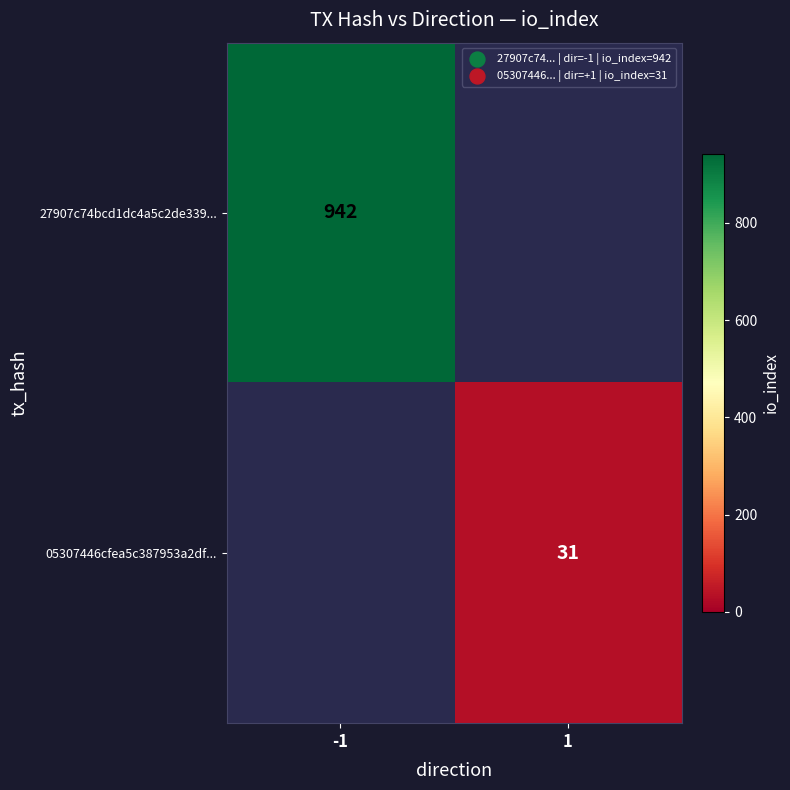

What is the maximum value shown in the chart?

942.0